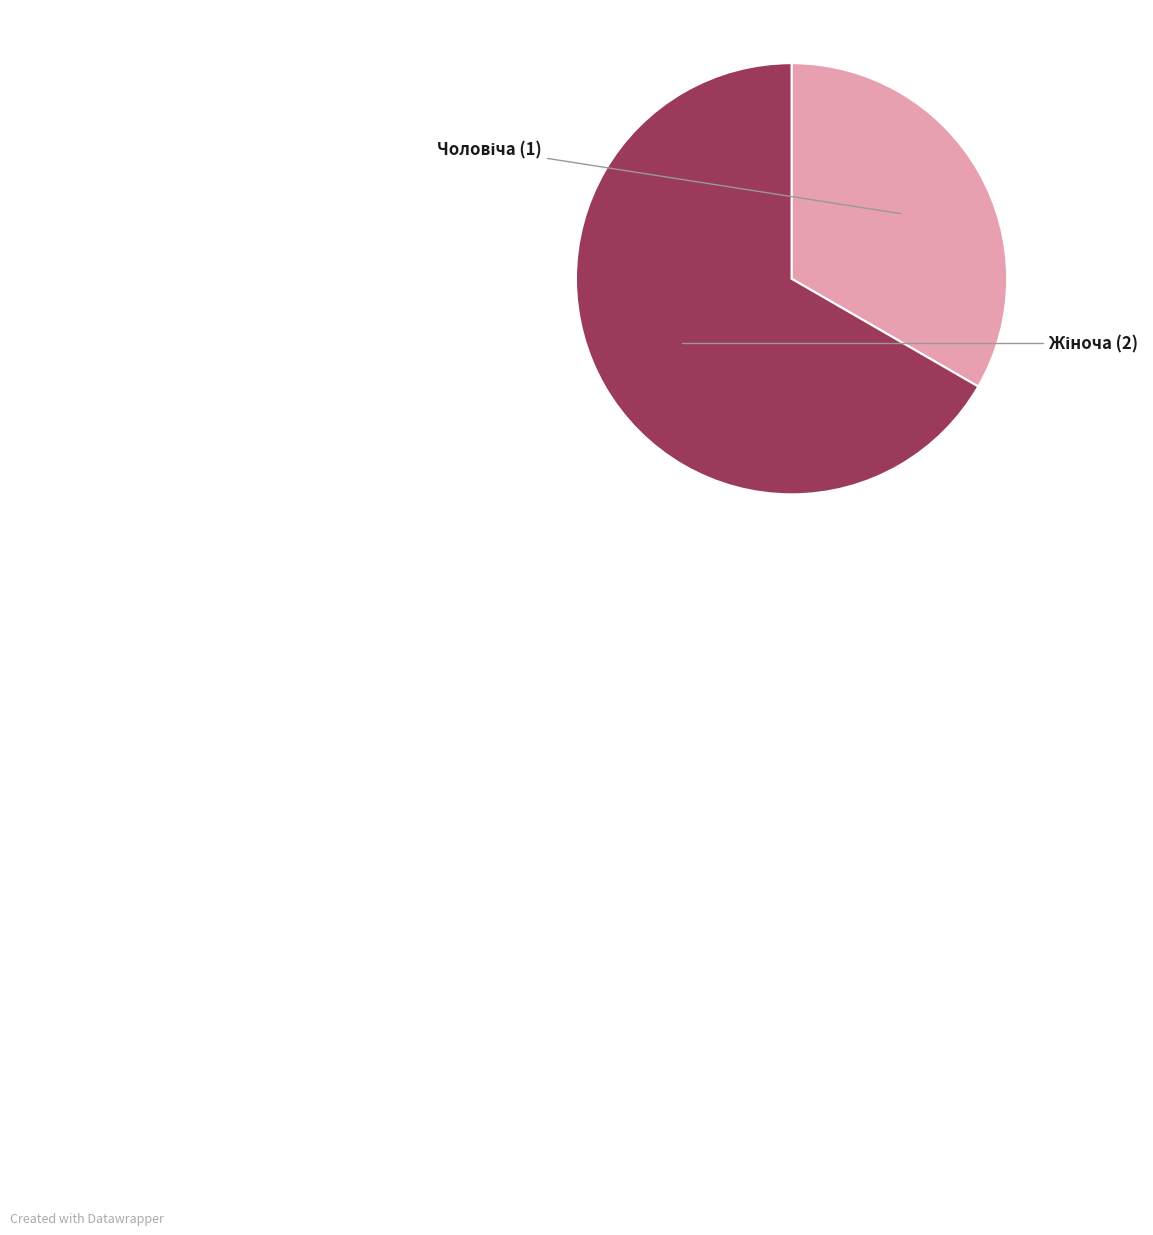

Is there a majority slice in this chart?

Yes